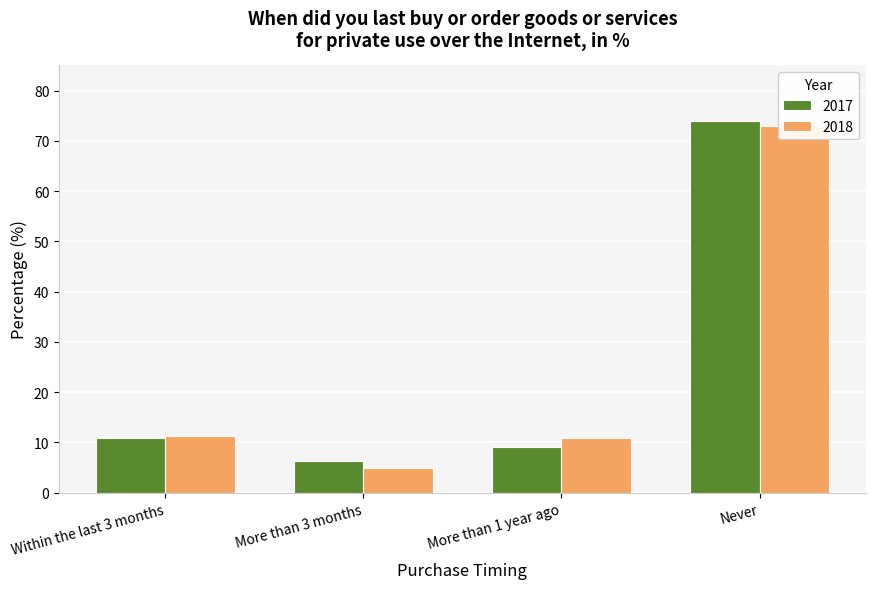

At how many categories does at least one series exceed 43?

1